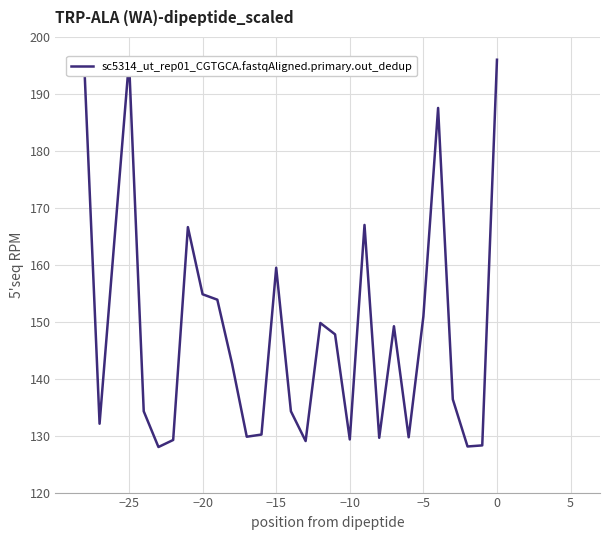

What is the minimum value shown in the chart?

128.0